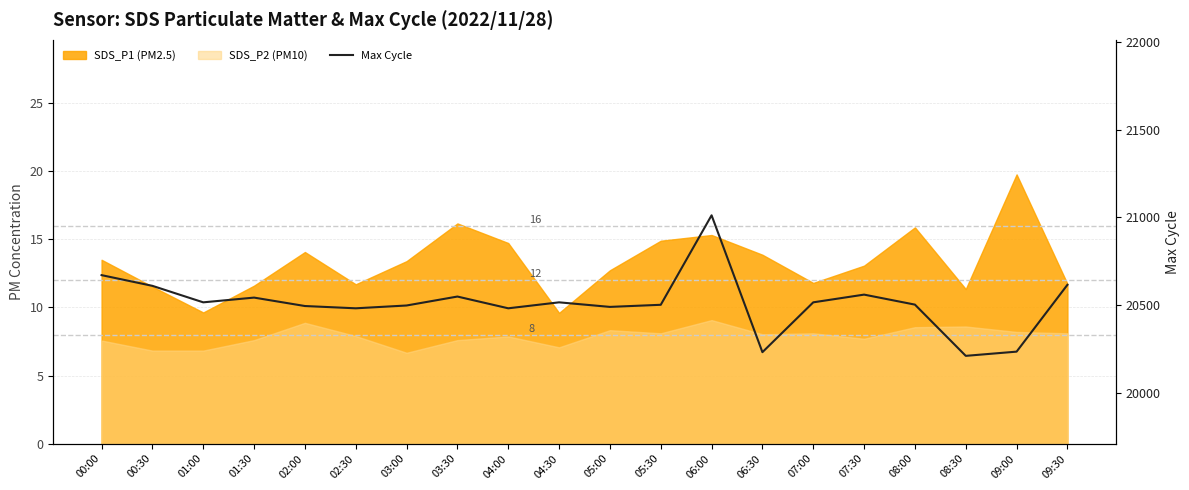

At which label does the data first exceed 20515?

00:00